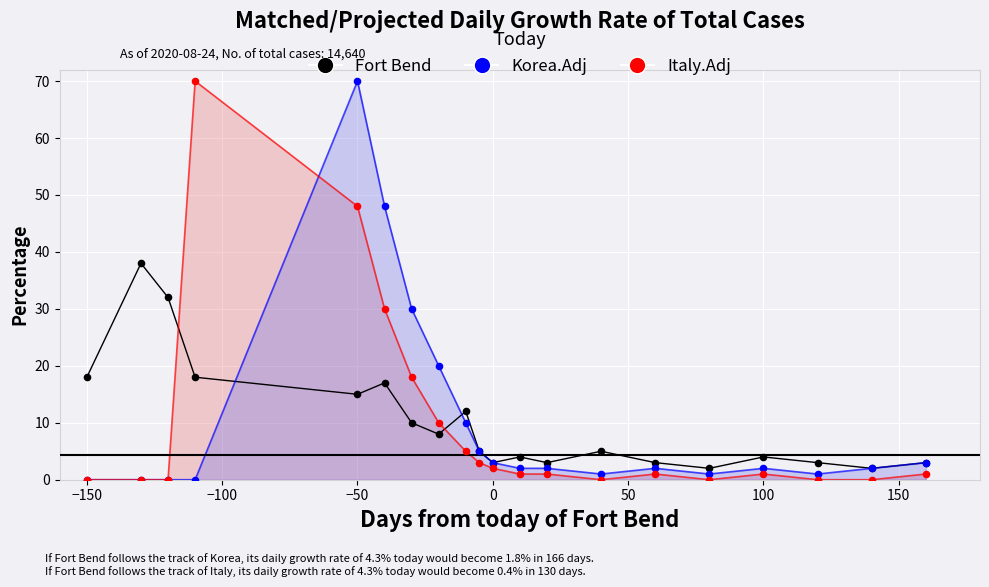

Is the value of Italy.Adj at 19 greater than the value of Fort Bend at 150?

No